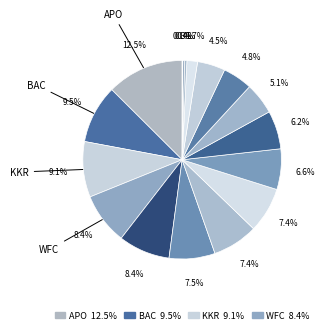

To the nearest percent, what is the average slice percentage?

6%